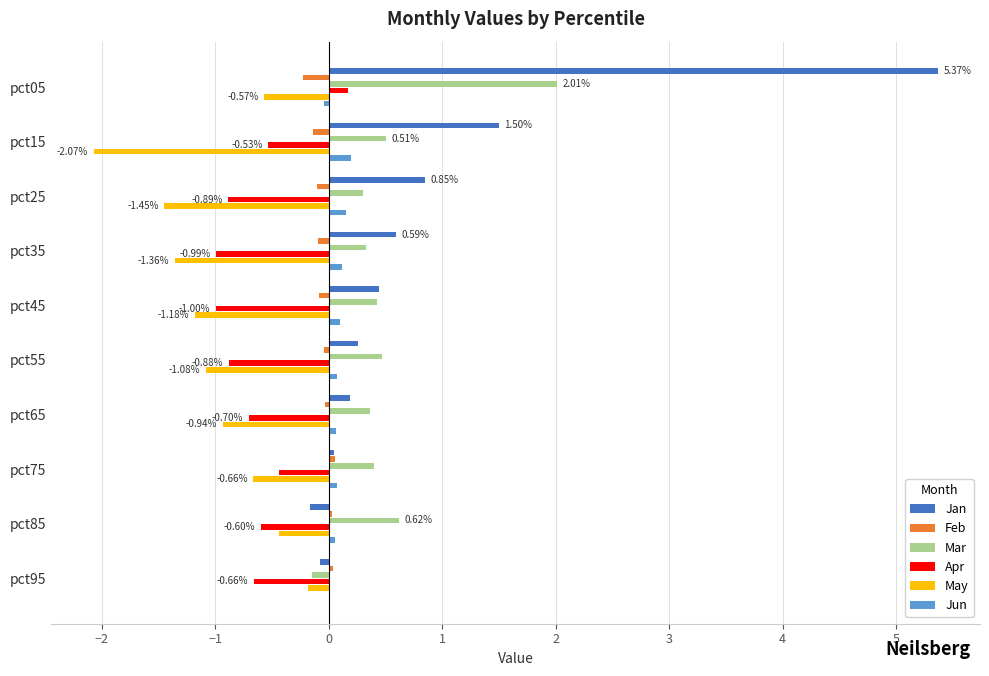

At which category is the sum across all series the highest?

pct05